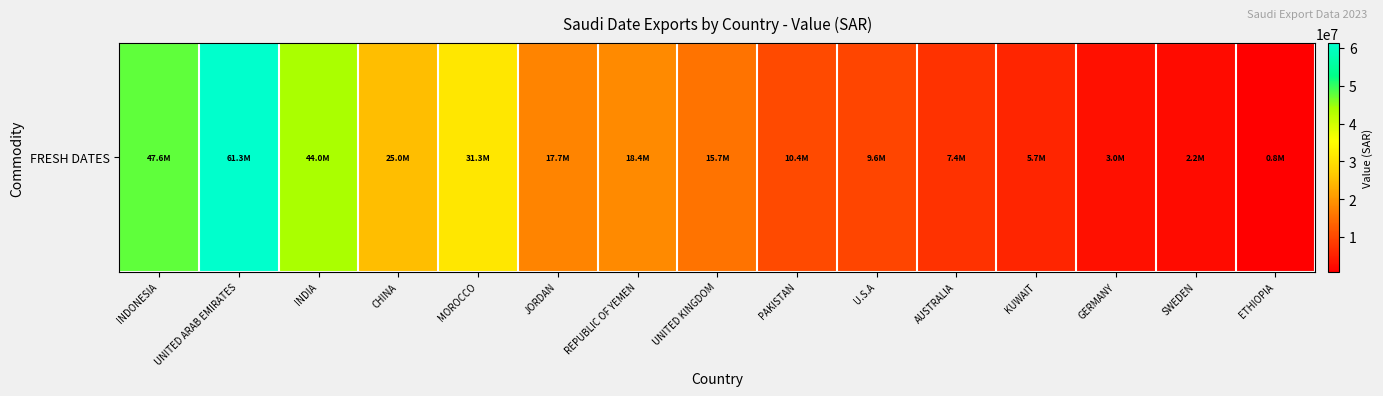

What is the sum of the values at ETHIOPIA and SWEDEN?

3042800